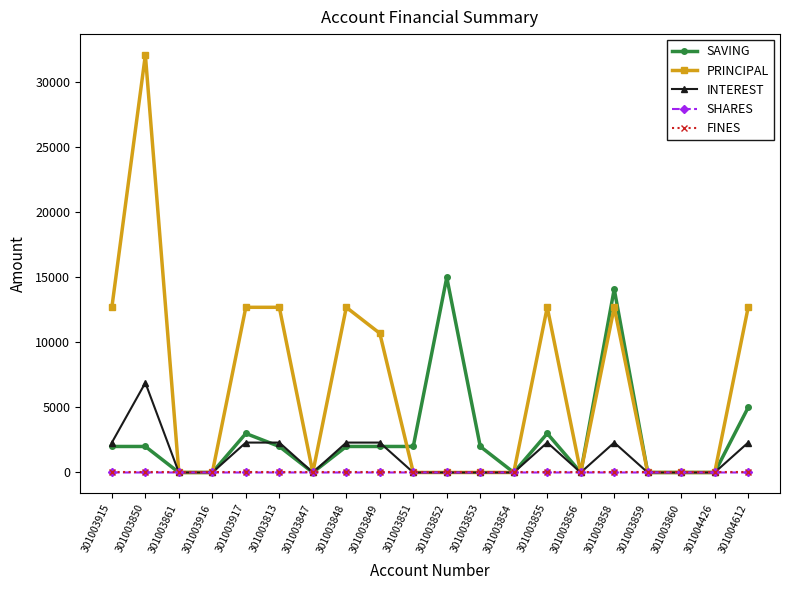

Is it true that INTEREST equals 2351 at 301003859?

False